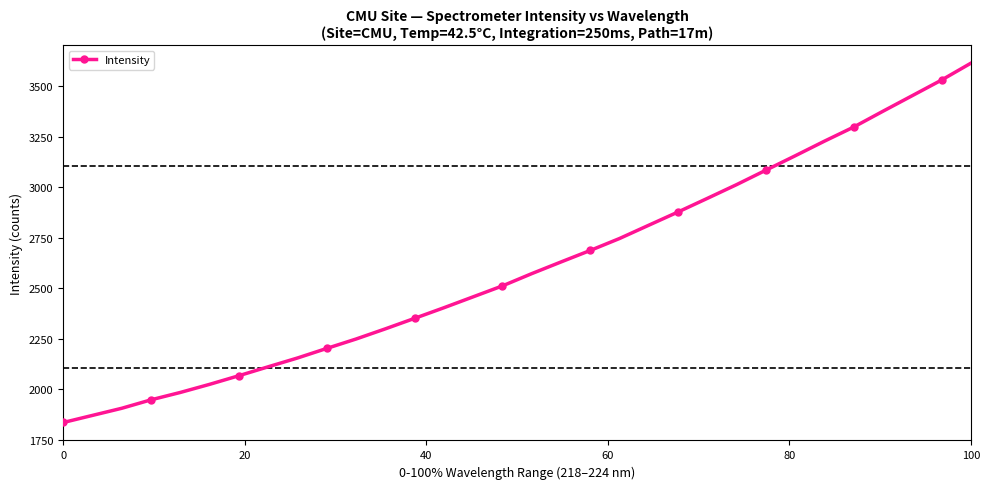

What is the difference between the maximum and minimum values?

1776.3